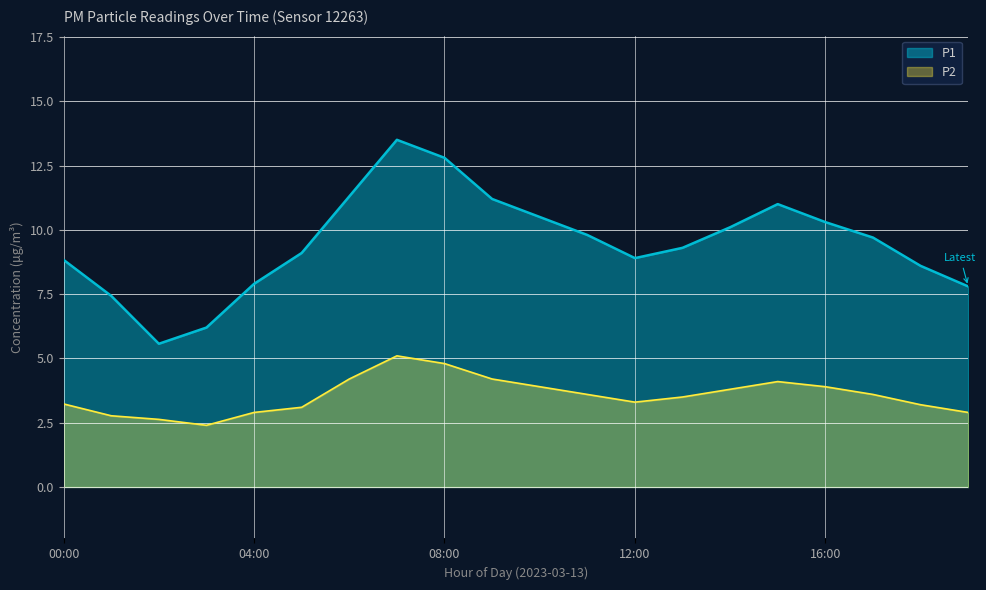

What is the sum of the P2 values at 03:00 and 10:00?

6.3